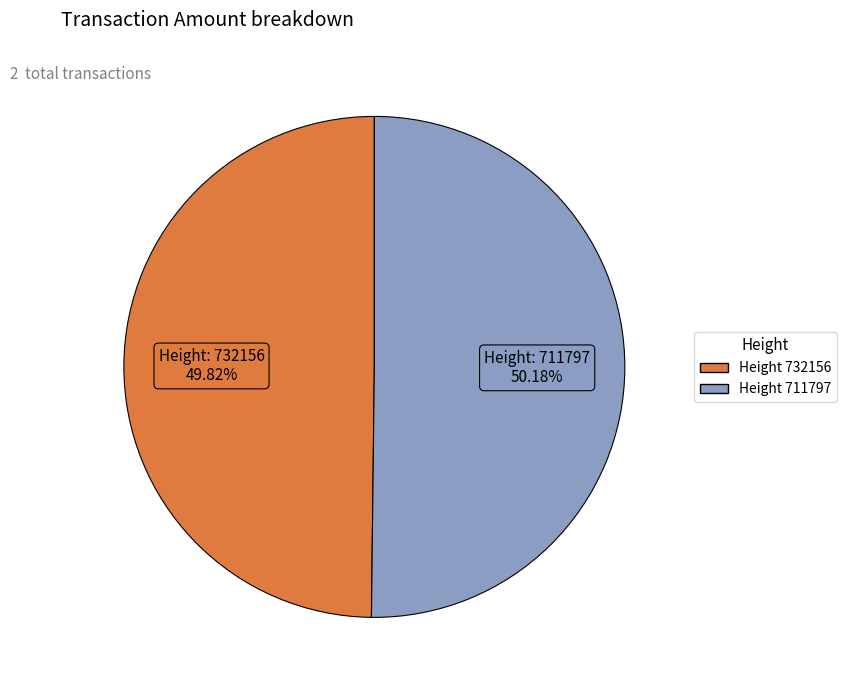

Does any single category account for the majority?

Yes